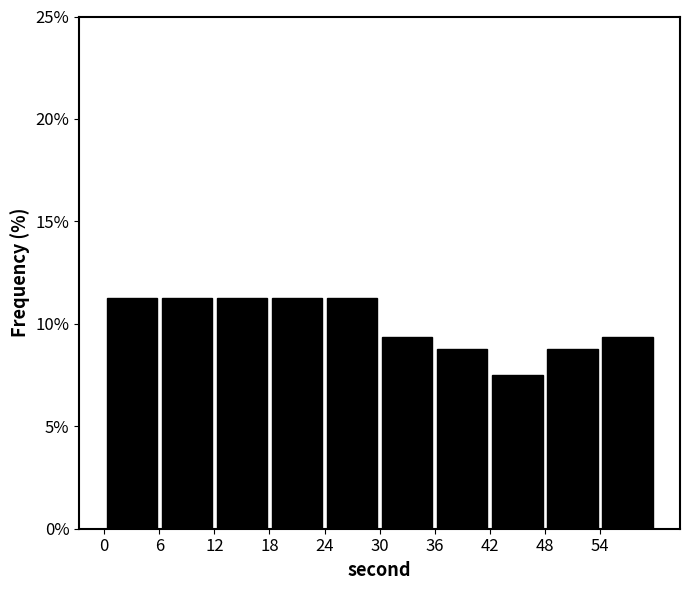

What is the height of the bar covering 42 to 48 on the x-axis? The values are not printed on the chart, so give them approximately, as read against the axis.

7.5